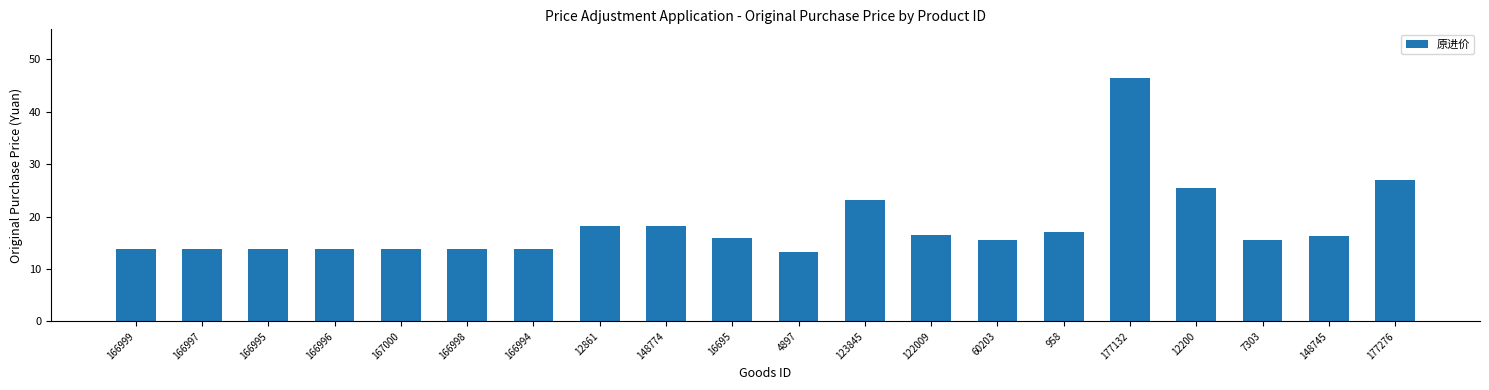

Read the value at 12861.

18.2